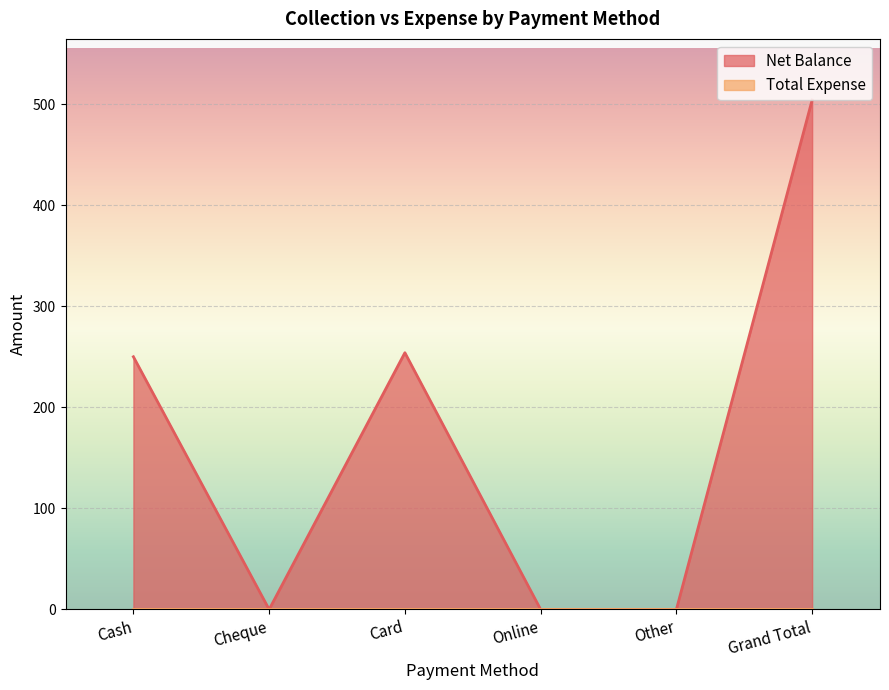

Which label corresponds to the largest value in the chart?

Grand Total